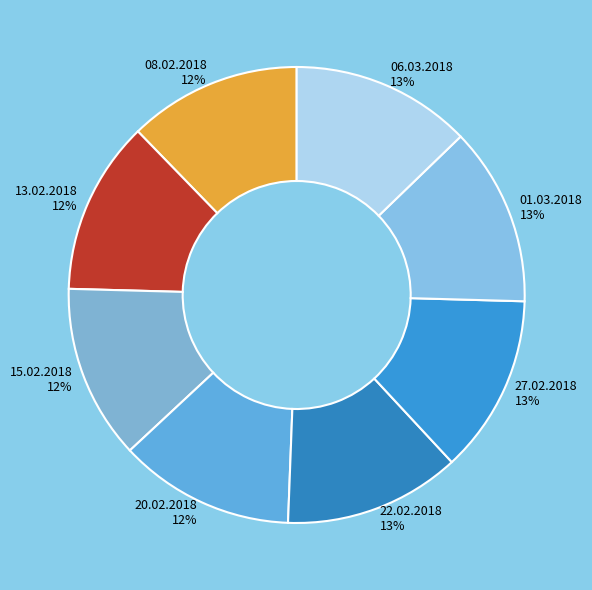

How many segments does this pie chart have?

8